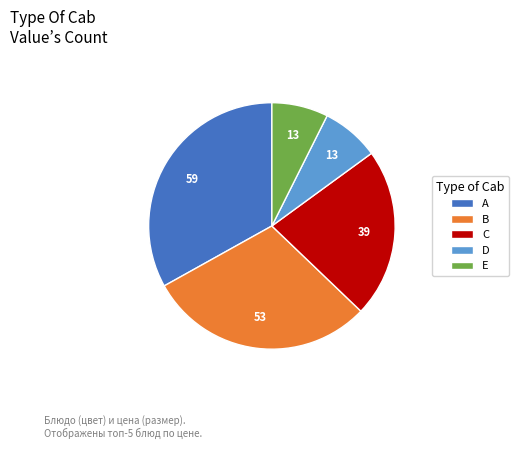

Do A and E together represent more than half of the pie?

No